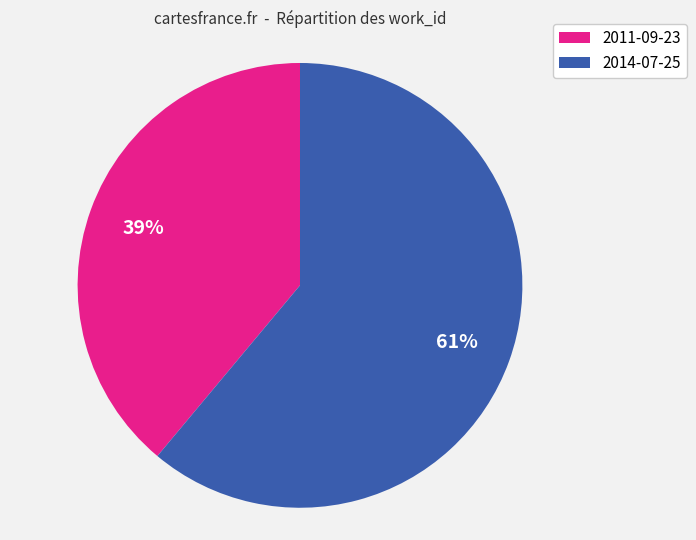

Rank the categories by value from lowest to highest.

2011-09-23, 2014-07-25